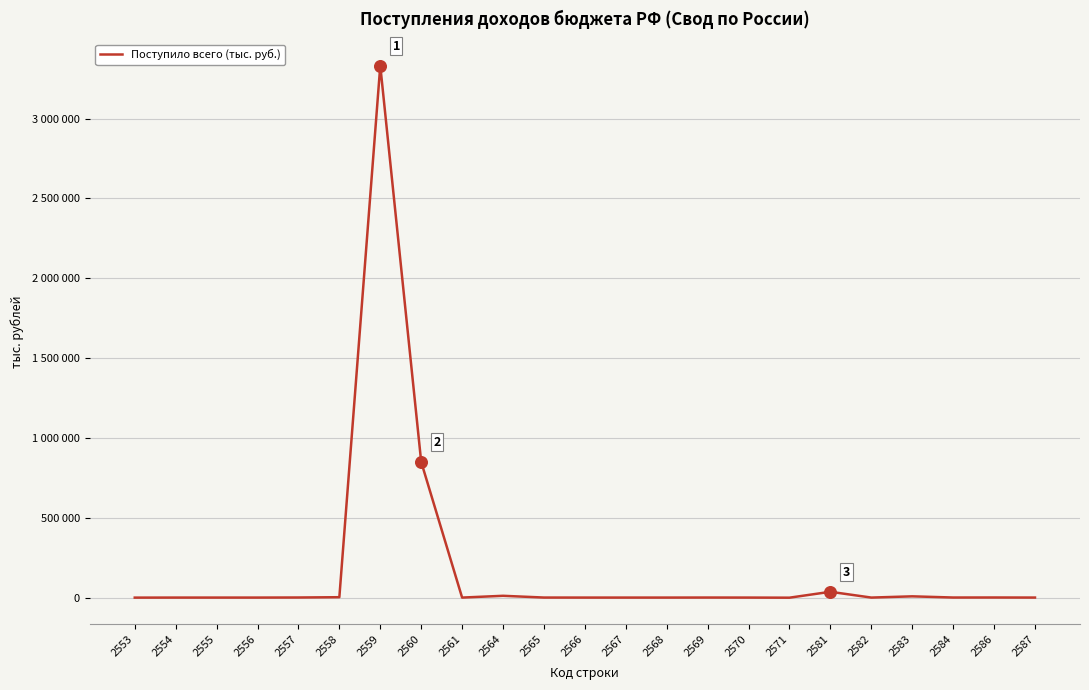

What is the change in value from 2564 to 2568?

-11110